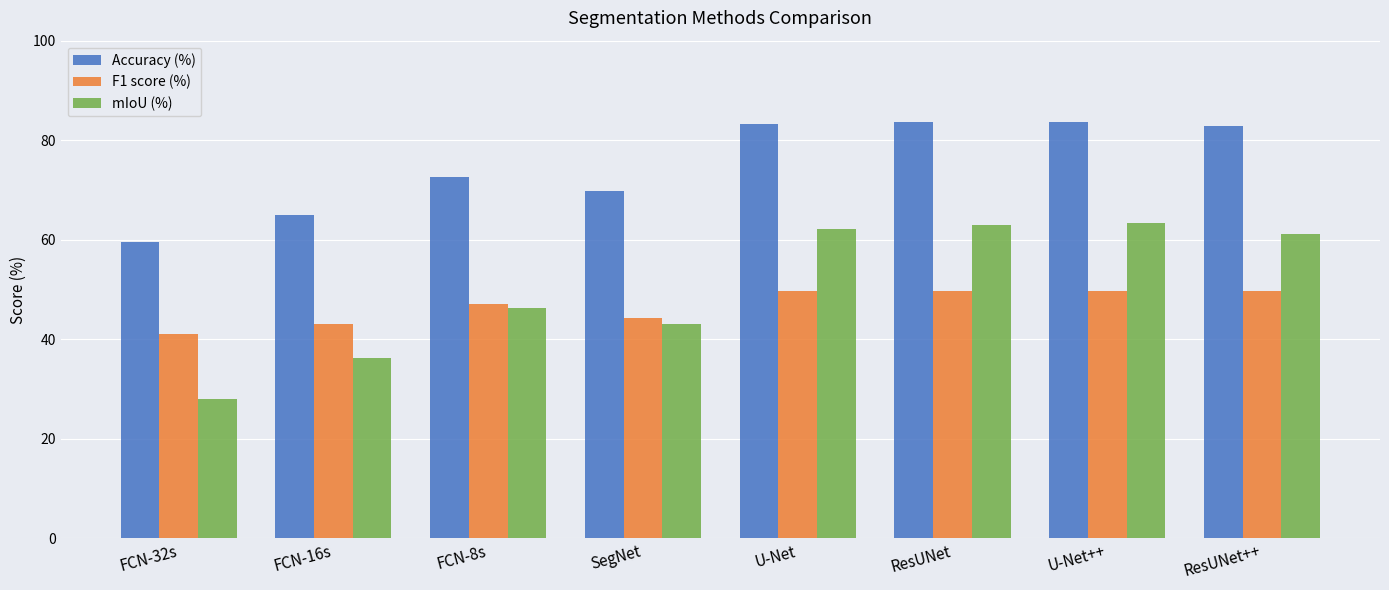

Read the Accuracy (%) value at ResUNet++.

82.8